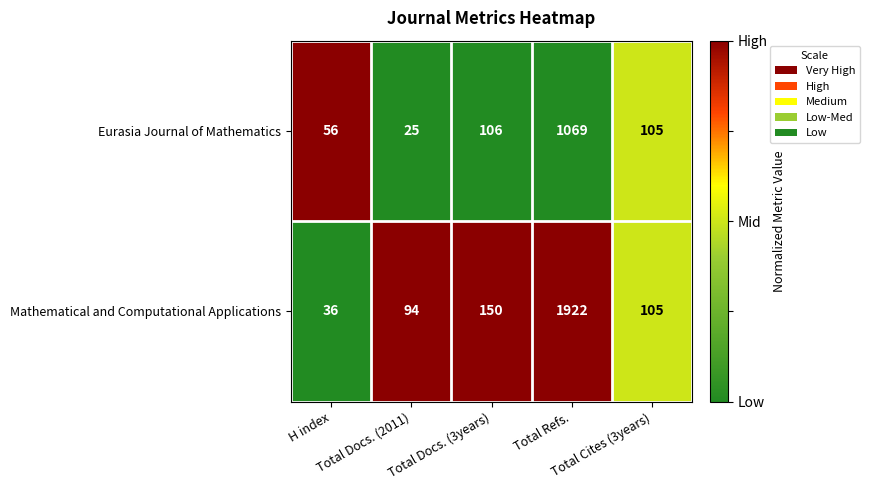

What is the lowest value of the Mathematical and Computational Applications series?

36